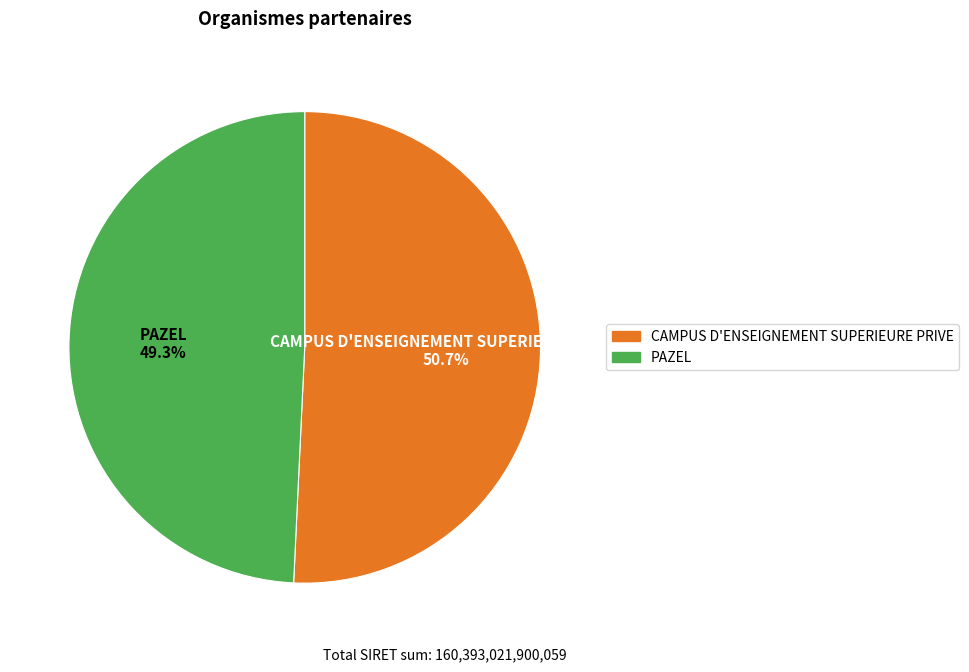

To the nearest percent, what is the combined percentage of PAZEL and CAMPUS D'ENSEIGNEMENT SUPERIEURE PRIVE?

100%